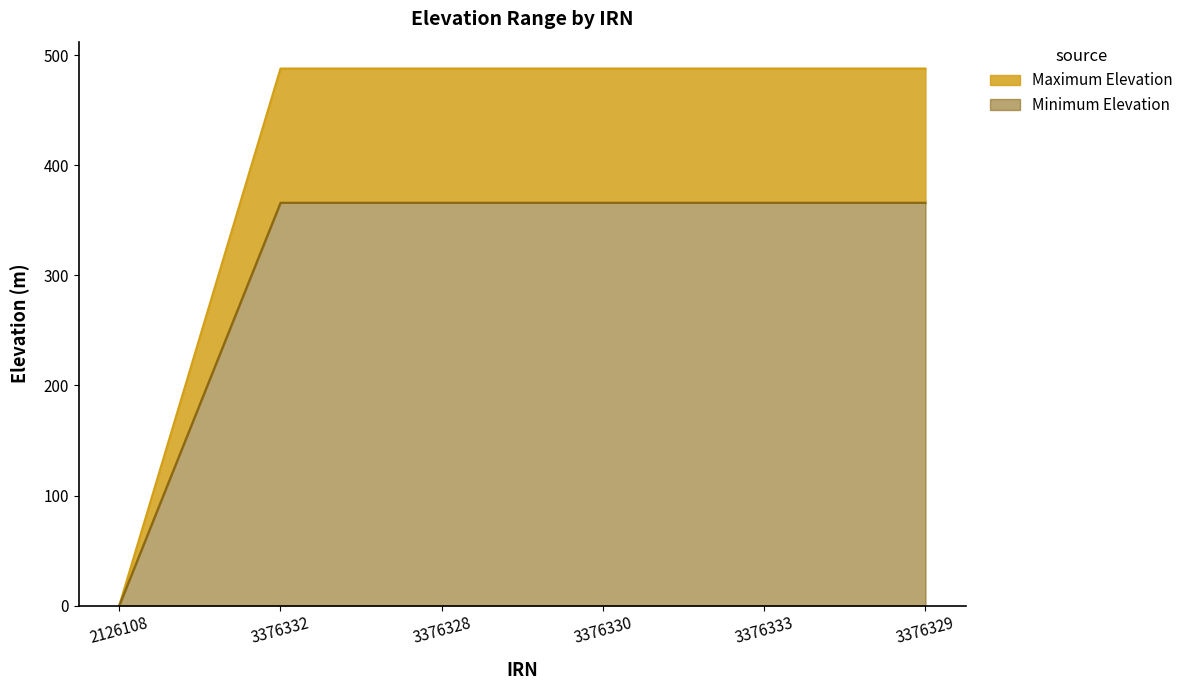

True or false: Minimum Elevation and Maximum Elevation intersect in this chart.

False